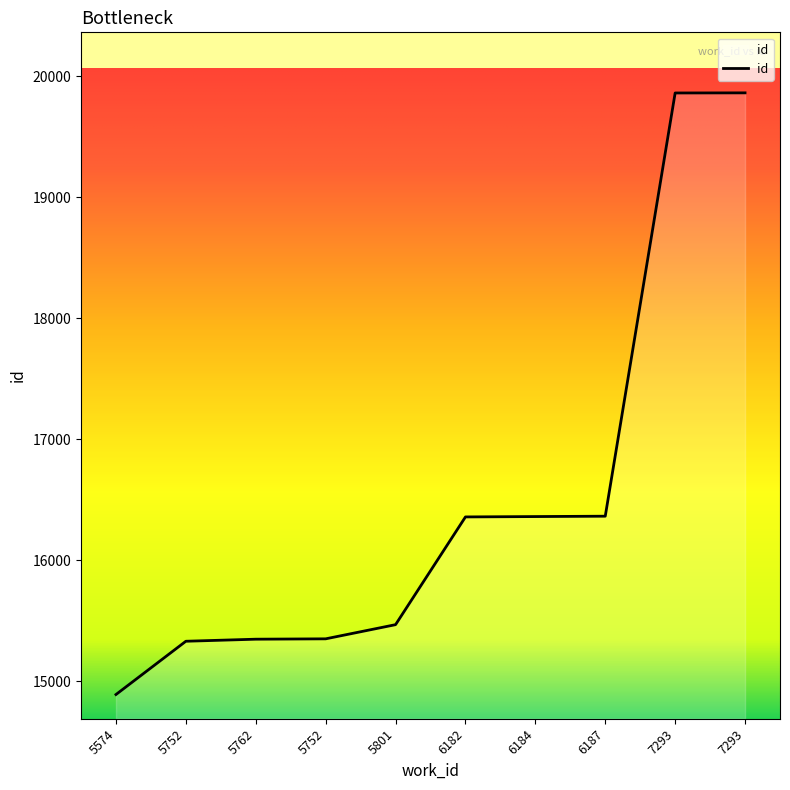

Does the chart display data point markers on the line(s)?

No